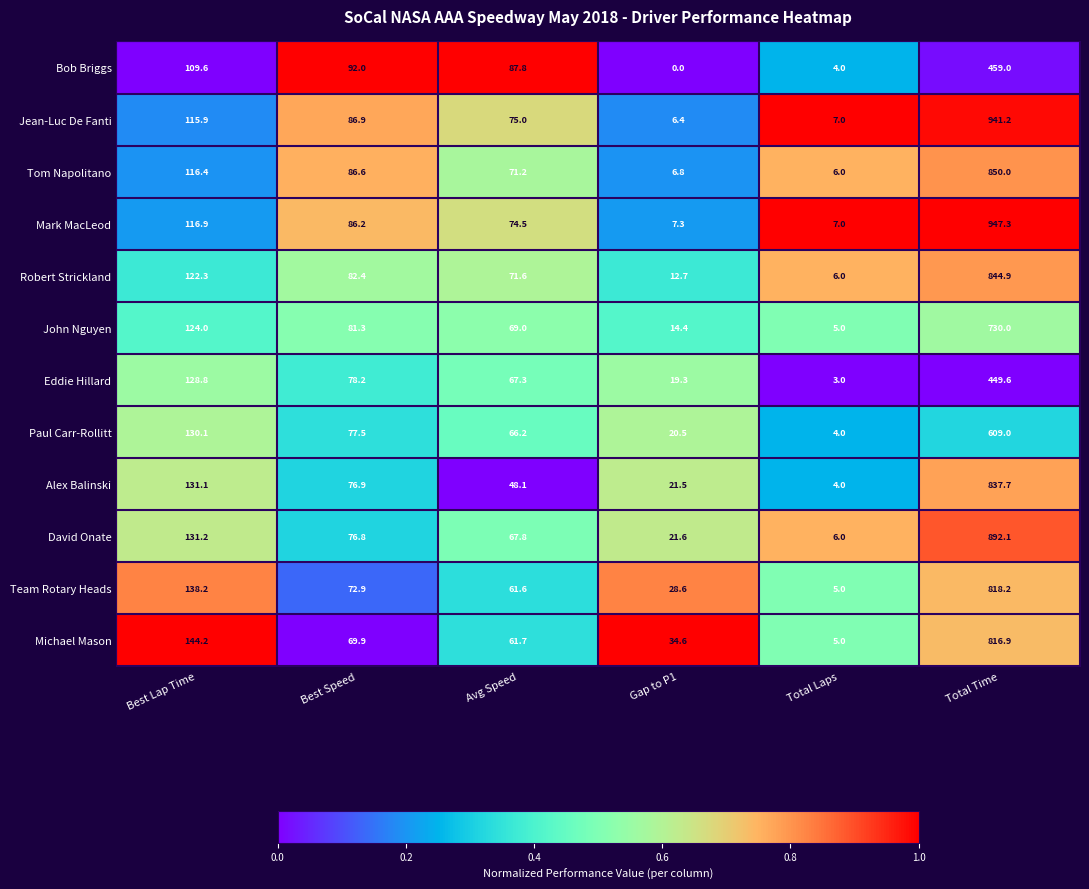

The John Nguyen series shows 161.9 at Best Lap Time. True or false?

False